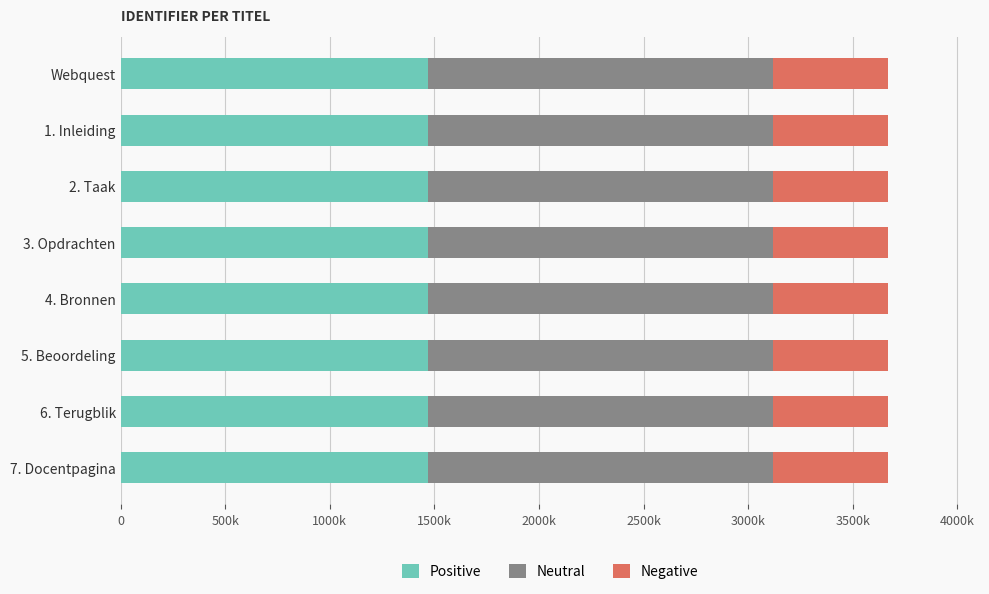

What are all the series names shown in the legend?

Positive, Neutral, Negative